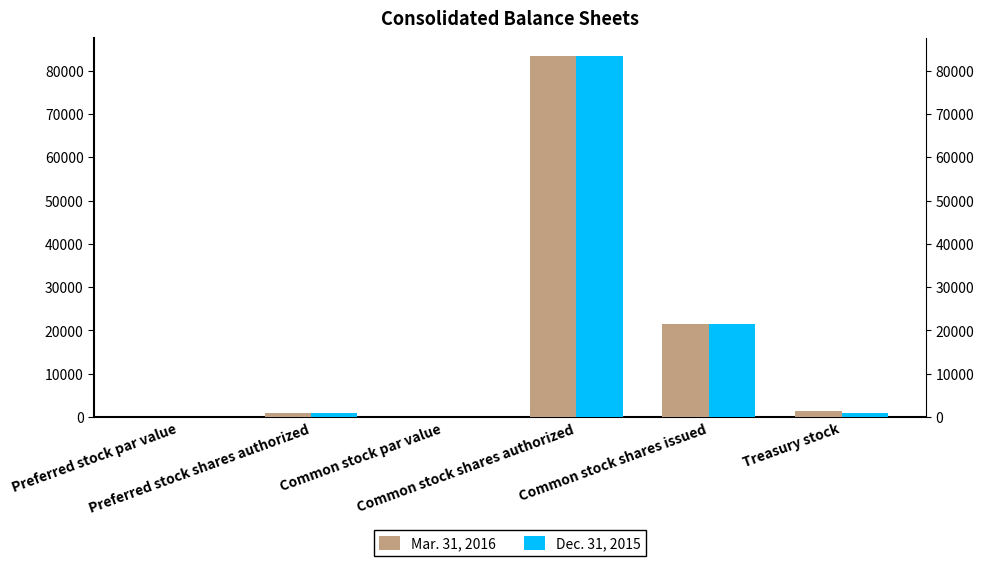

Rank the series by their maximum value, from lowest to highest.

Mar. 31, 2016, Dec. 31, 2015